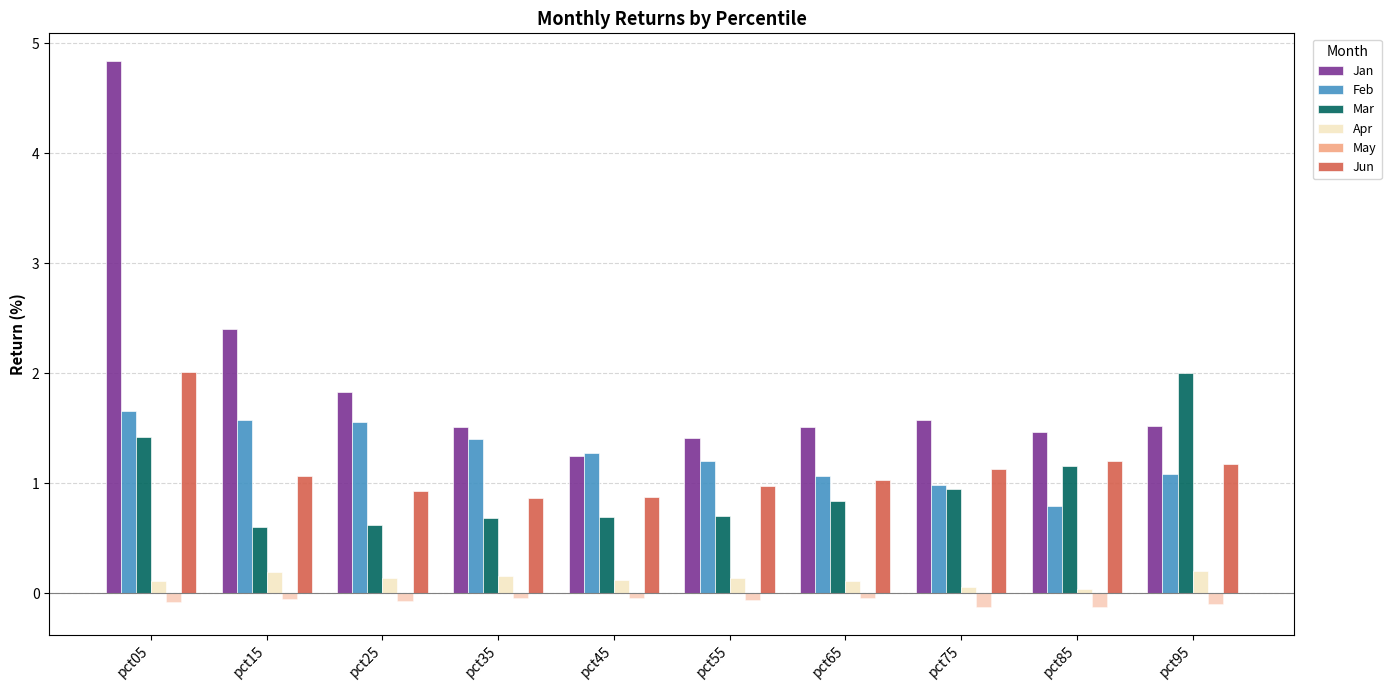

The value of Jan at pct25 is 1.8. True or false?

True